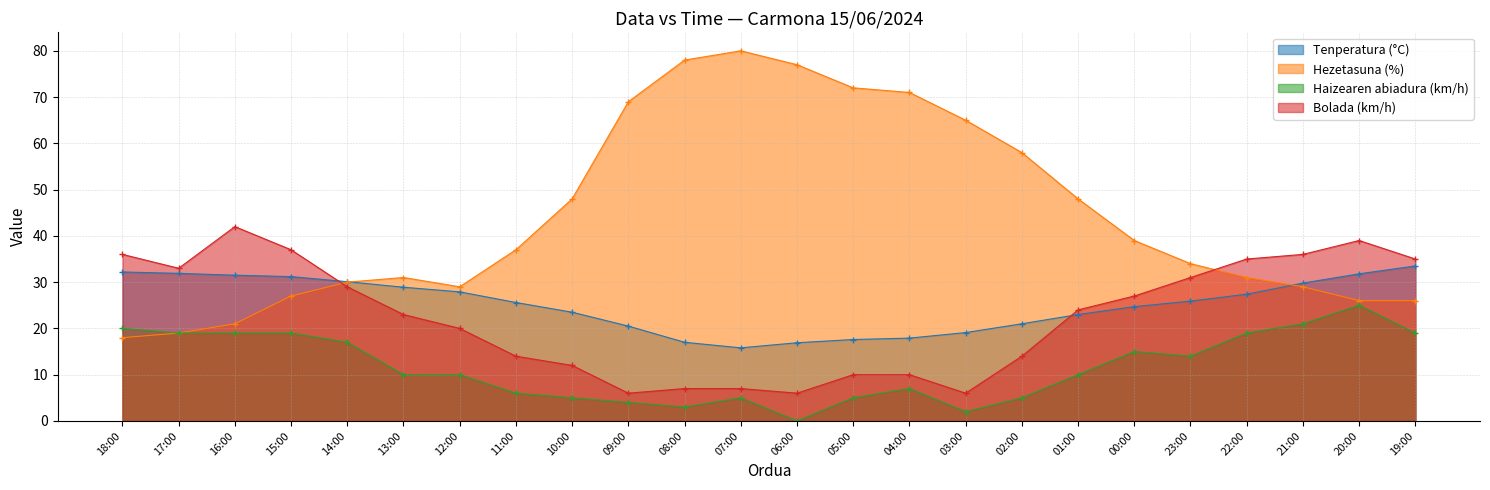

How many data points in Hezetasuna (%) are above 37?

11